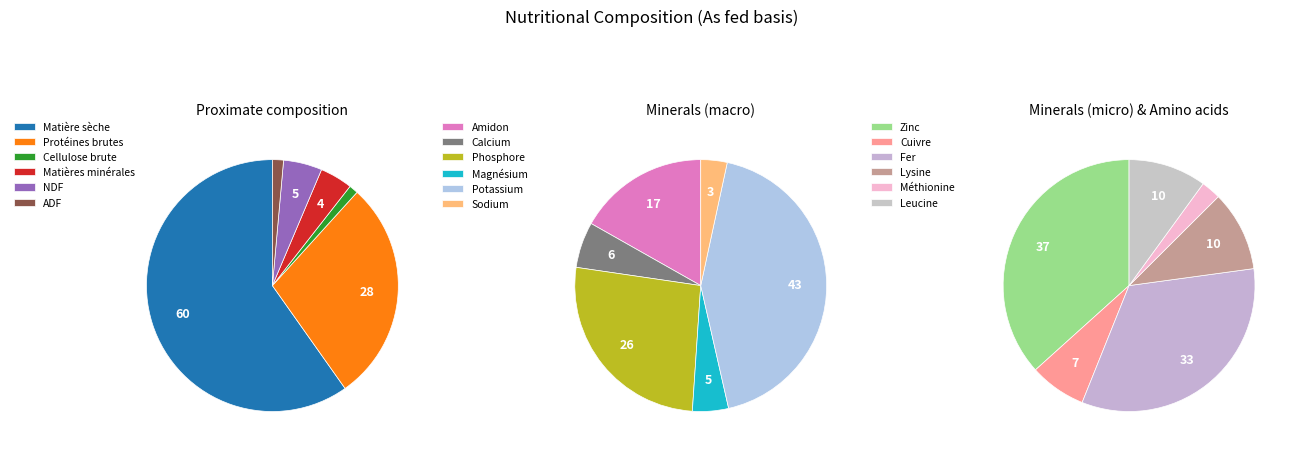

What is the smallest slice in the pie chart?

Sodium